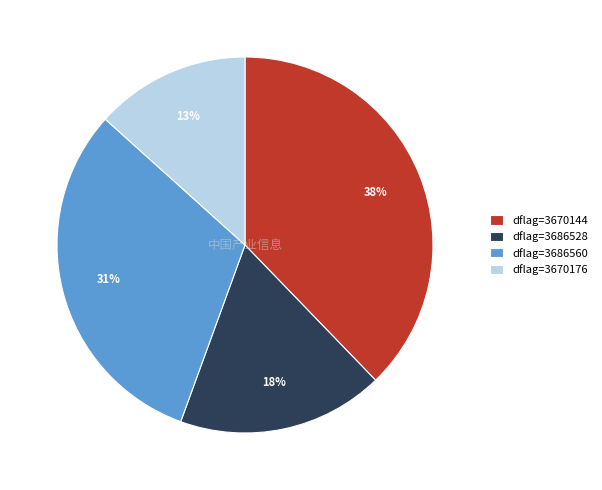

Do dflag=3686560 and dflag=3670176 together represent more than half of the pie?

No